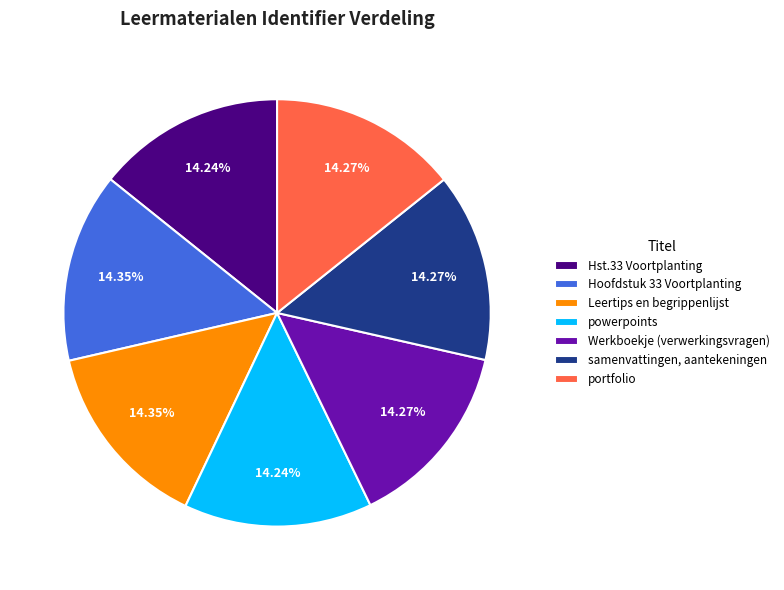

Does Hst.33 Voortplanting represent more than half of the total?

No